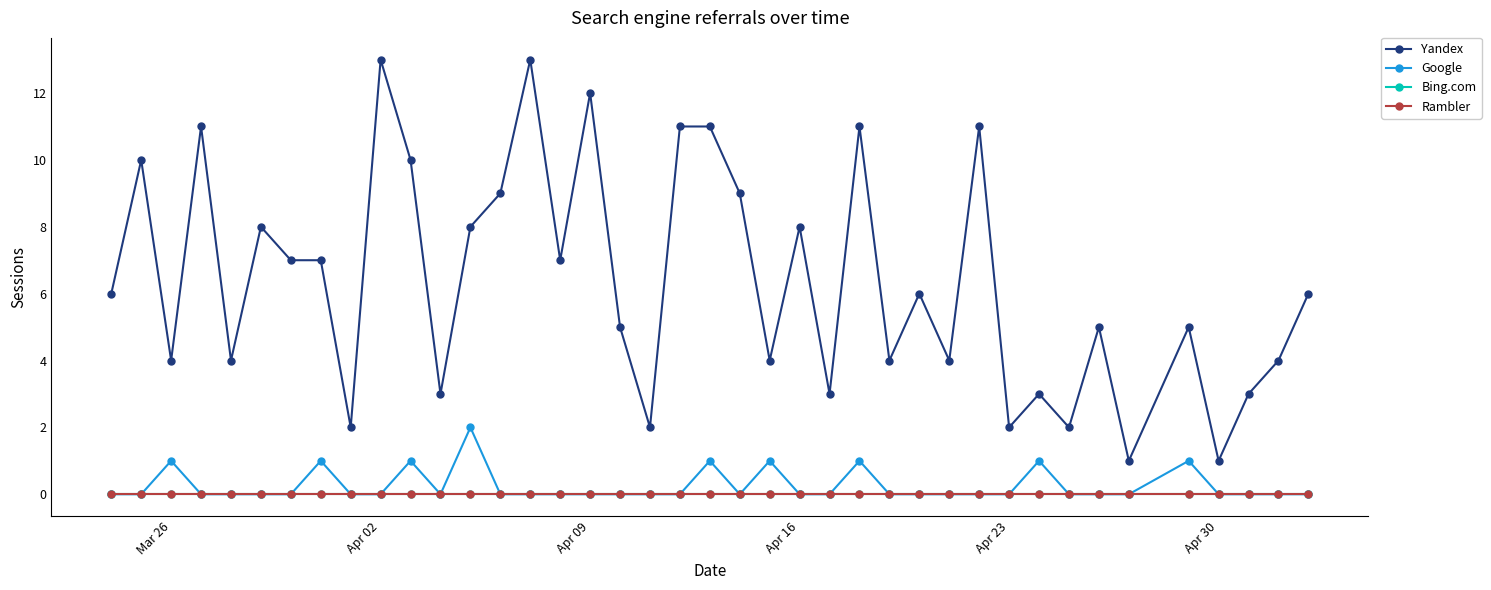

Is this an area chart (filled region under the line)?

No